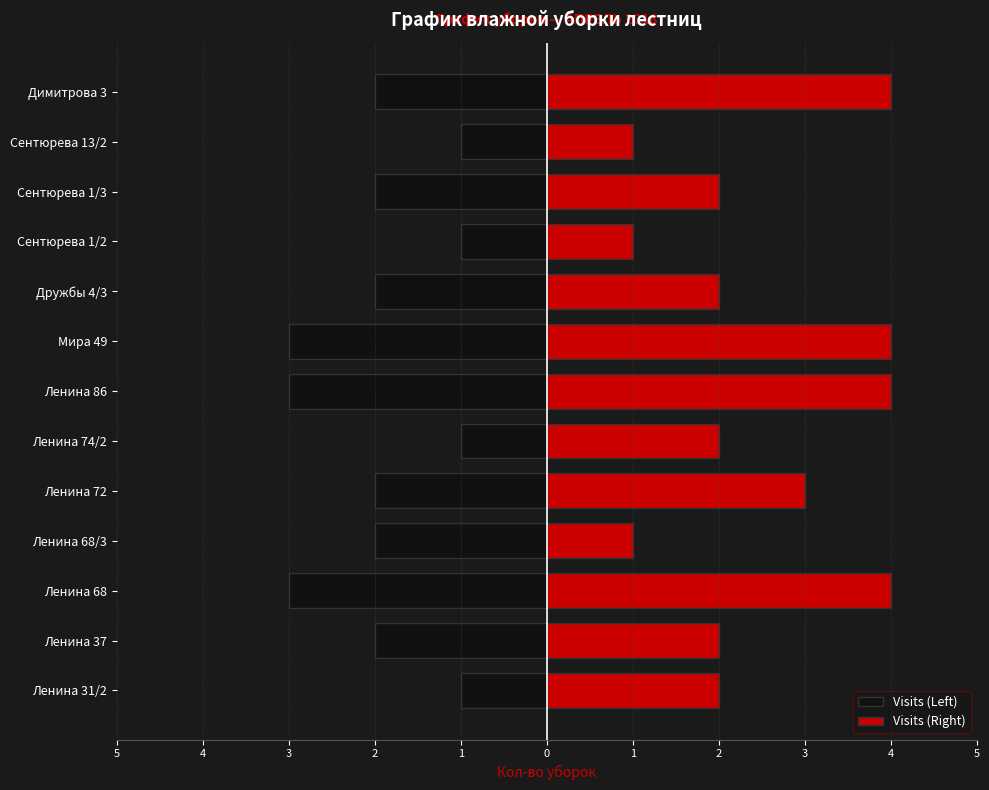

The Visits (Right) series shows 4 at Мира 49. True or false?

True